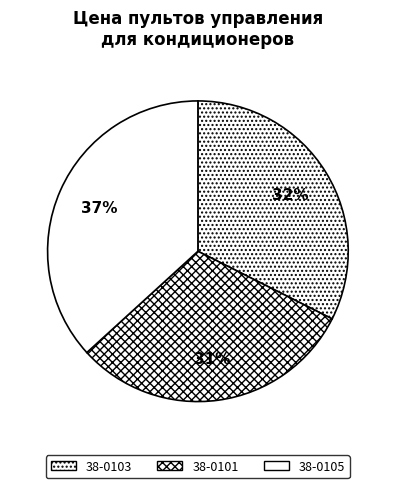

How many segments does this pie chart have?

3